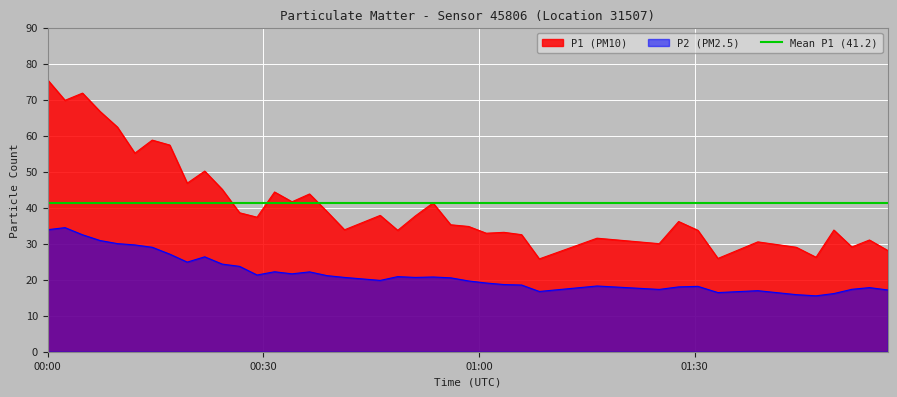

What is the maximum value shown in the chart?

75.5